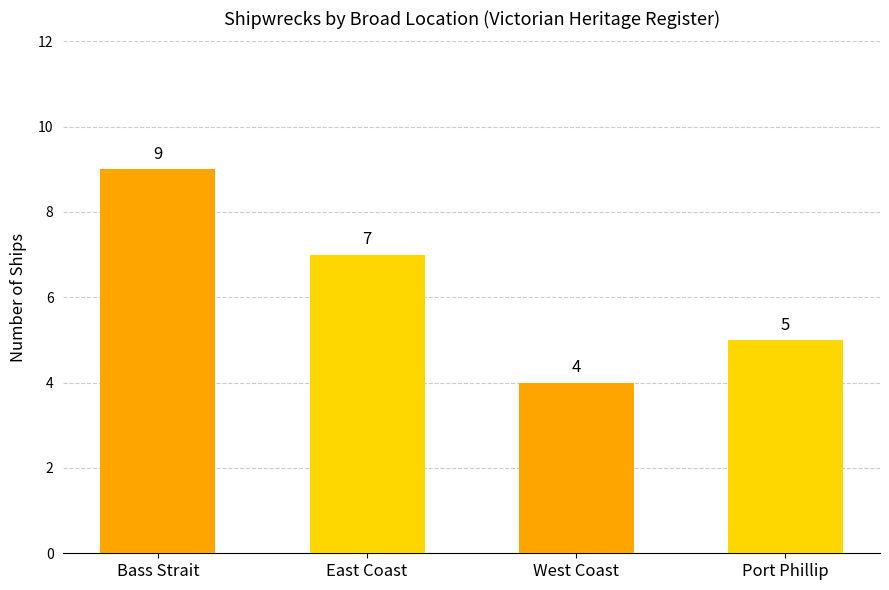

Which label corresponds to the largest value in the chart?

Bass Strait